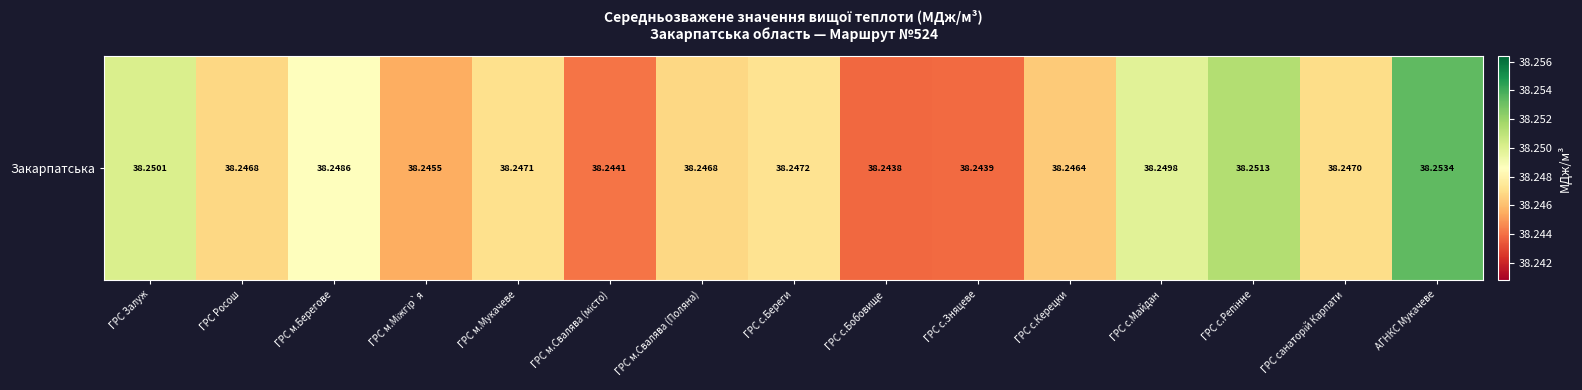

What is the smallest value displayed?

38.2